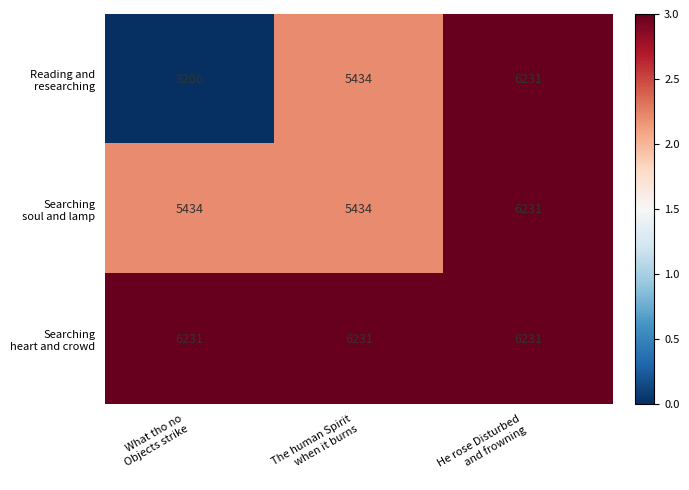

What is the minimum value shown in the chart?

3206